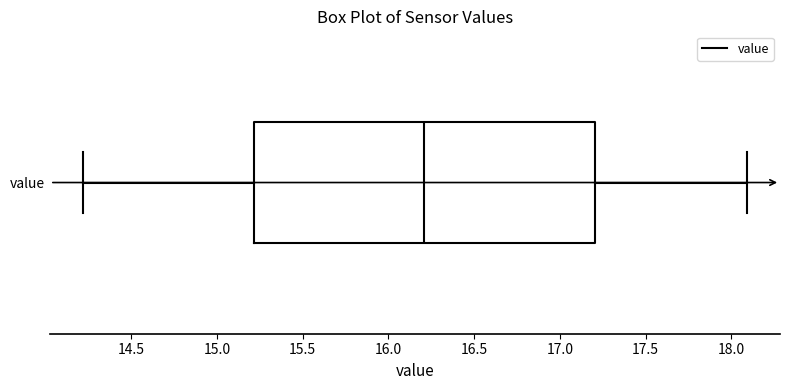

Transcribe this box plot: give where the median line is, the range the box spans, and where the two whiskers end, as read against the x-axis. The values are not printed on the chart, so give them approximately, as read against the axis.

median 16.2, box 15.2 to 17.2, whiskers 14.2 to 18.1